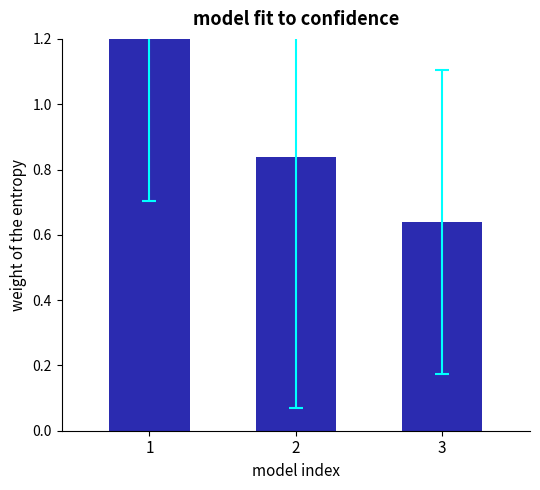

Between 2 and 3, which is larger?

2